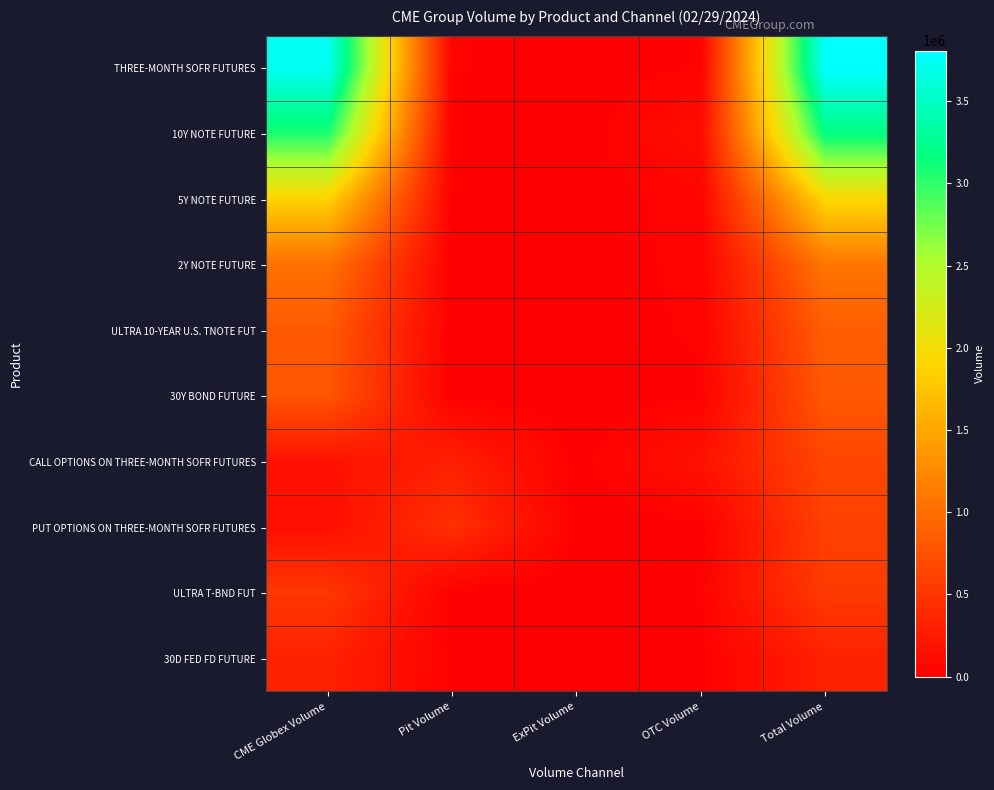

How many series are shown in this chart?

10